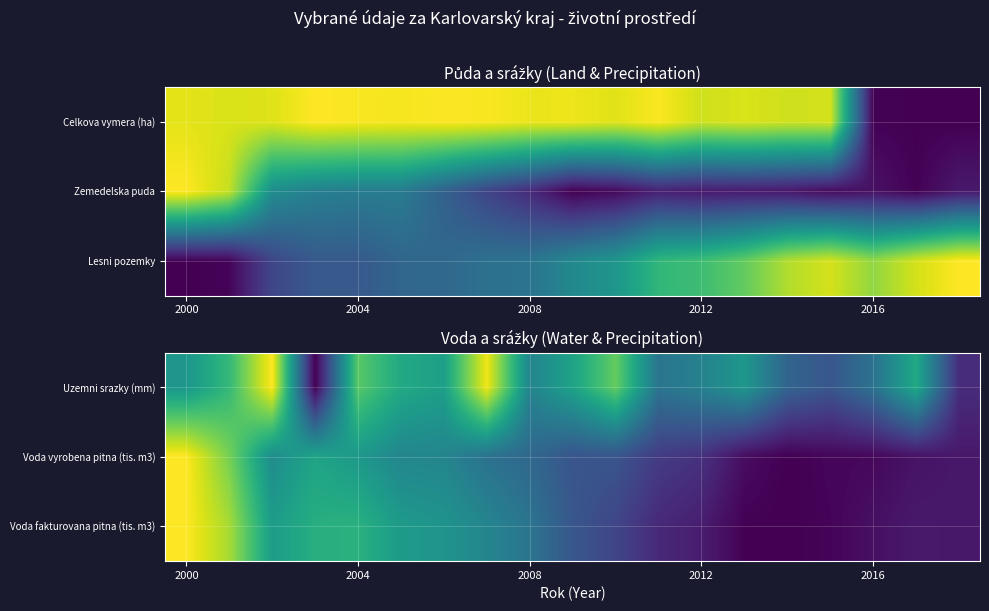

What is the total value across all series at 2004?

1.9